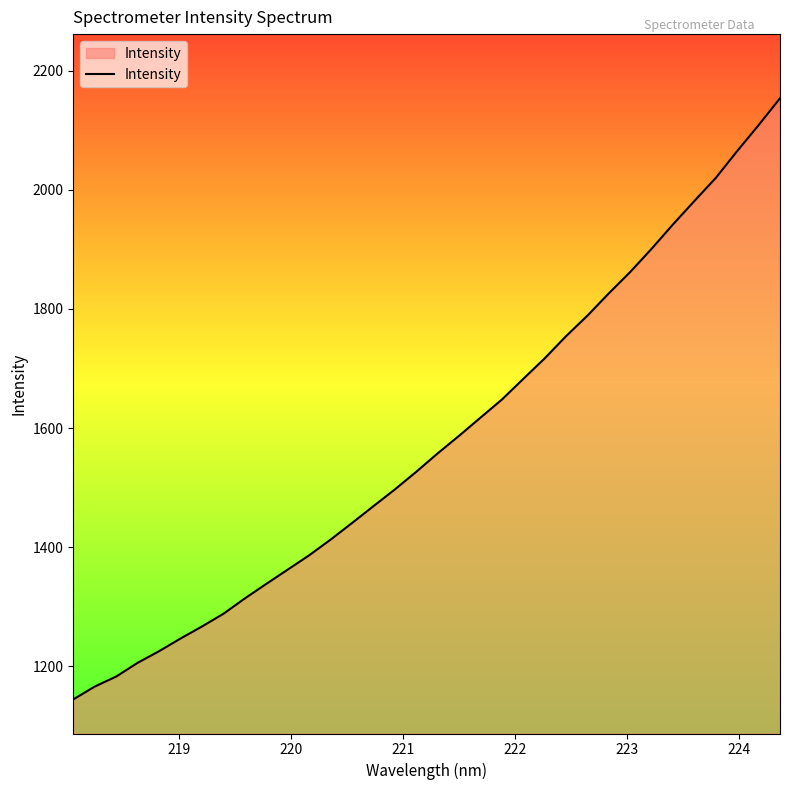

What is the minimum value shown in the chart?

1144.7